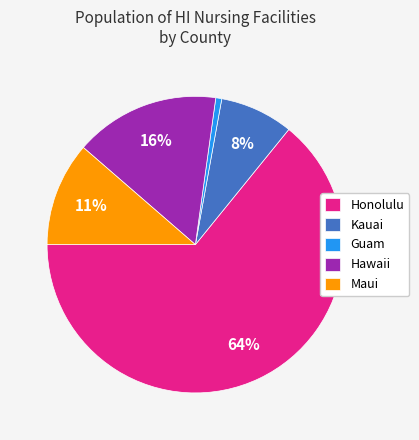

Is the sum of Guam and Kauai greater than half?

No